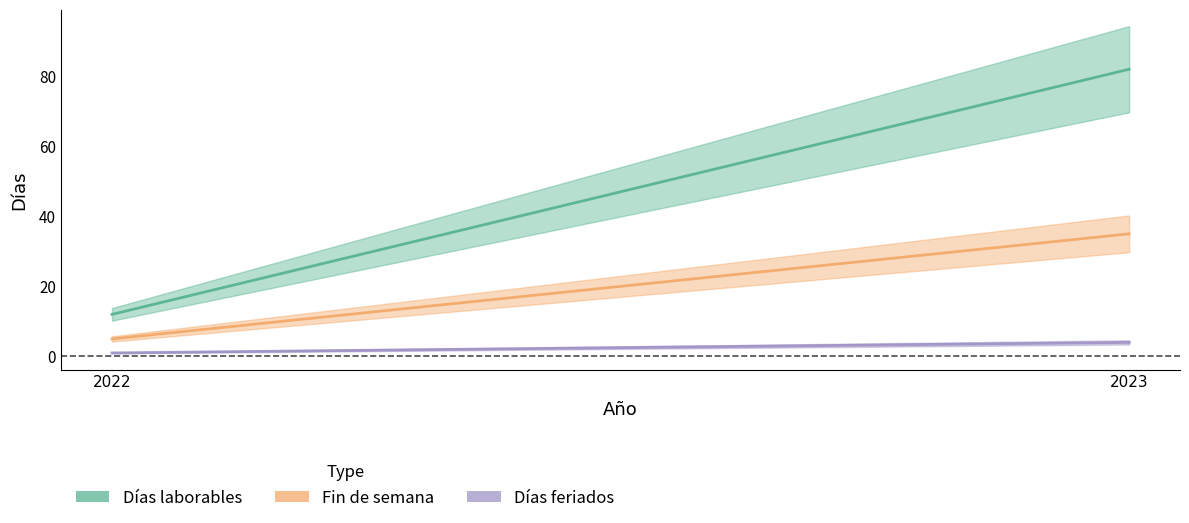

At which category does the chart reach its peak across all series?

2023